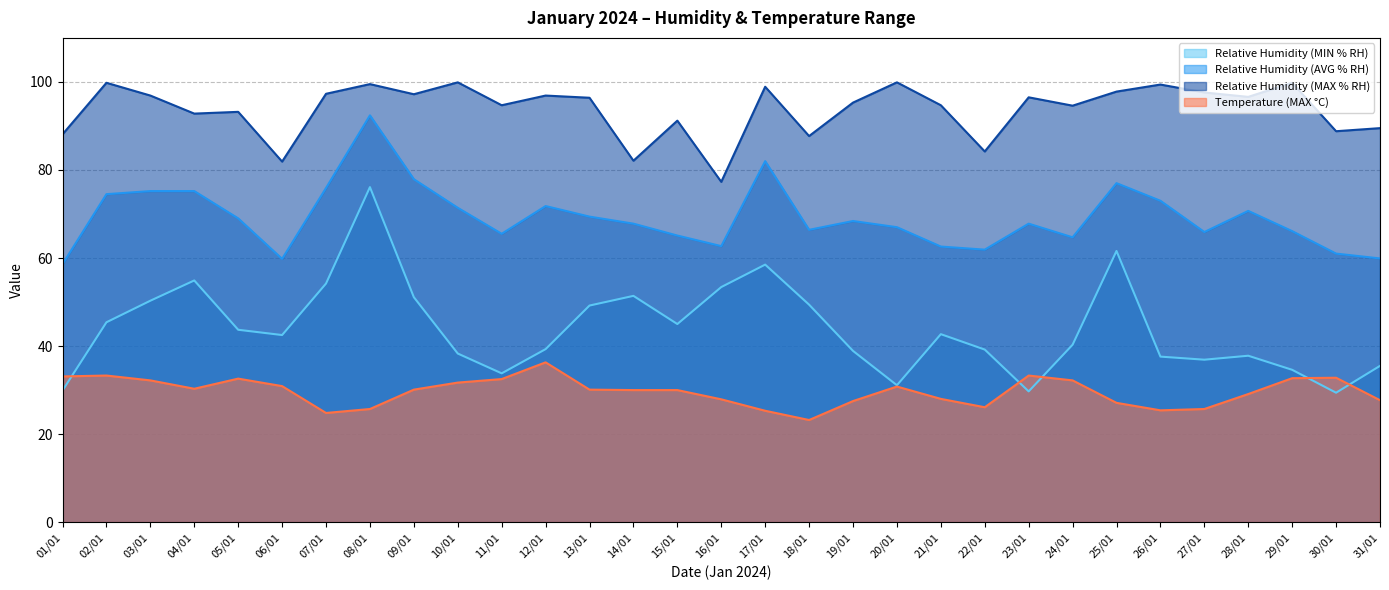

Reading left to right, list all the values displayed in this chart.

Relative Humidity (MIN % RH): 01/01=29.9	02/01=45.4	03/01=50.3	04/01=54.9	05/01=43.7	06/01=42.5	07/01=54.2	08/01=76.1	09/01=51.1	10/01=38.3	11/01=33.8	12/01=39.3	13/01=49.2	14/01=51.4	15/01=45.0	16/01=53.4	17/01=58.5	18/01=49.4	19/01=38.9	20/01=31.1	21/01=42.7	22/01=39.2	23/01=29.7	24/01=40.3	25/01=61.6	26/01=37.6	27/01=36.9	28/01=37.8	29/01=34.6	30/01=29.4	31/01=35.5
Relative Humidity (AVG % RH): 01/01=58.6	02/01=74.5	03/01=75.2	04/01=75.2	05/01=69.0	06/01=59.8	07/01=75.9	08/01=92.4	09/01=77.9	10/01=71.4	11/01=65.5	12/01=71.8	13/01=69.4	14/01=67.8	15/01=65.1	16/01=62.7	17/01=82.0	18/01=66.4	19/01=68.4	20/01=67.0	21/01=62.6	22/01=61.9	23/01=67.8	24/01=64.7	25/01=77.0	26/01=73.0	27/01=65.9	28/01=70.7	29/01=66.1	30/01=61.0	31/01=59.9
Relative Humidity (MAX % RH): 01/01=88.1	02/01=99.8	03/01=96.9	04/01=92.8	05/01=93.2	06/01=81.9	07/01=97.3	08/01=99.5	09/01=97.2	10/01=99.9	11/01=94.7	12/01=96.9	13/01=96.4	14/01=82.1	15/01=91.2	16/01=77.3	17/01=98.9	18/01=87.7	19/01=95.3	20/01=99.9	21/01=94.7	22/01=84.2	23/01=96.5	24/01=94.6	25/01=97.8	26/01=99.4	27/01=97.6	28/01=96.6	29/01=99.8	30/01=88.8	31/01=89.5
Temperature (MAX °C): 01/01=33.1	02/01=33.3	03/01=32.2	04/01=30.3	05/01=32.6	06/01=30.9	07/01=24.8	08/01=25.7	09/01=30.1	10/01=31.7	11/01=32.5	12/01=36.3	13/01=30.1	14/01=30.0	15/01=30.0	16/01=27.9	17/01=25.3	18/01=23.2	19/01=27.5	20/01=30.8	21/01=28.0	22/01=26.1	23/01=33.3	24/01=32.2	25/01=27.1	26/01=25.4	27/01=25.7	28/01=29.1	29/01=32.7	30/01=32.8	31/01=27.7